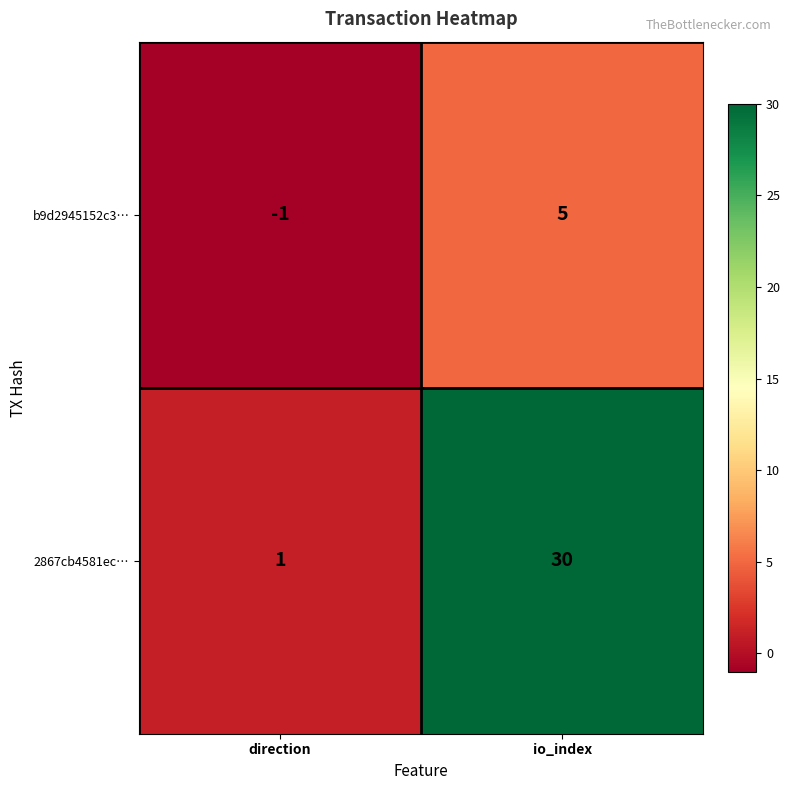

The value of b9d2945152c3… at direction is -1. True or false?

True